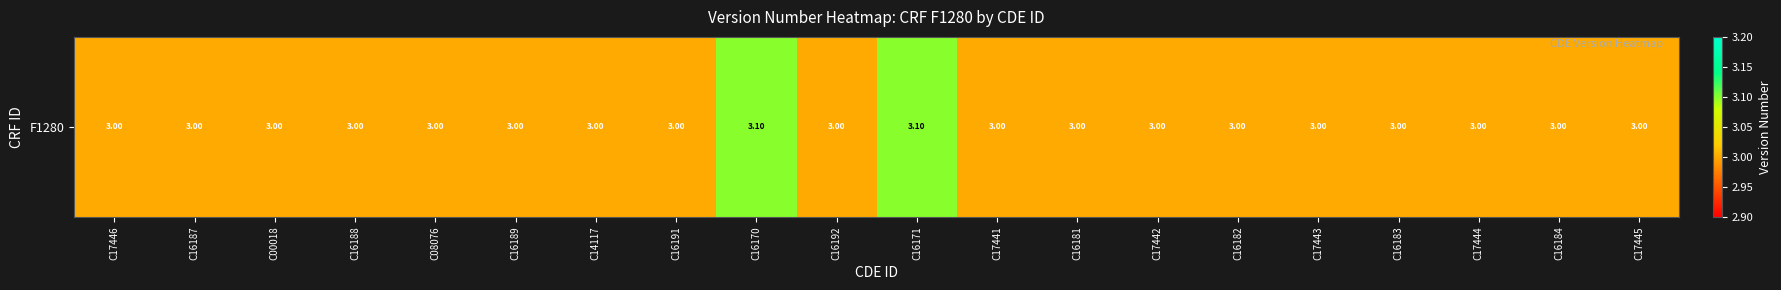

Between C17445 and C08076, which is larger?

C17445